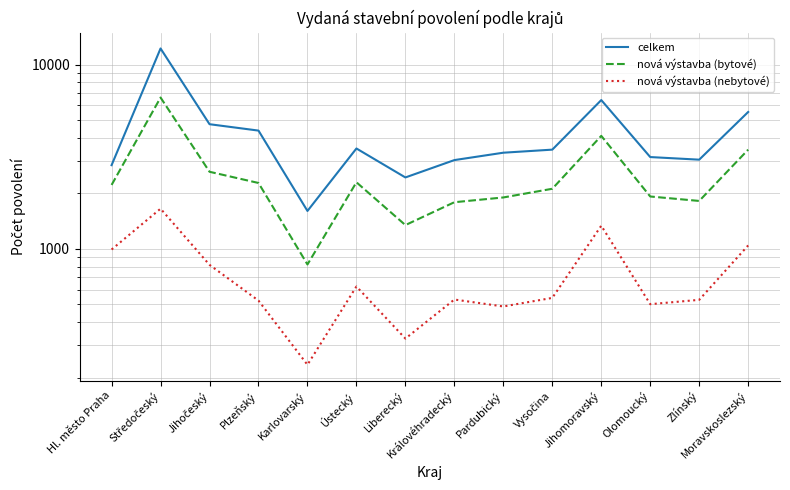

At which label does nová výstavba (nebytové) first exceed 542?

Hl. město Praha